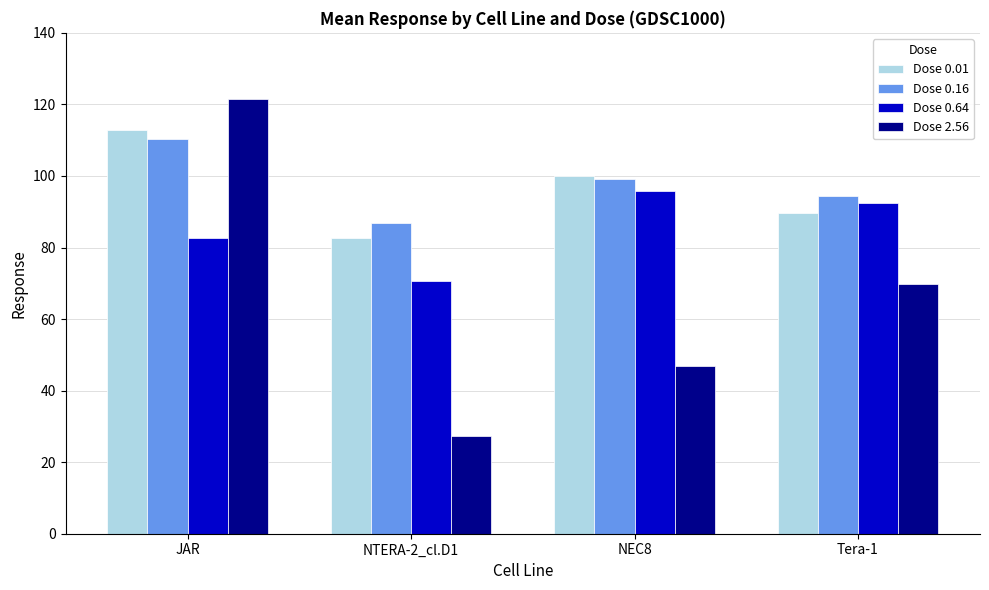

Read the Dose 0.16 value at Tera-1.

94.4